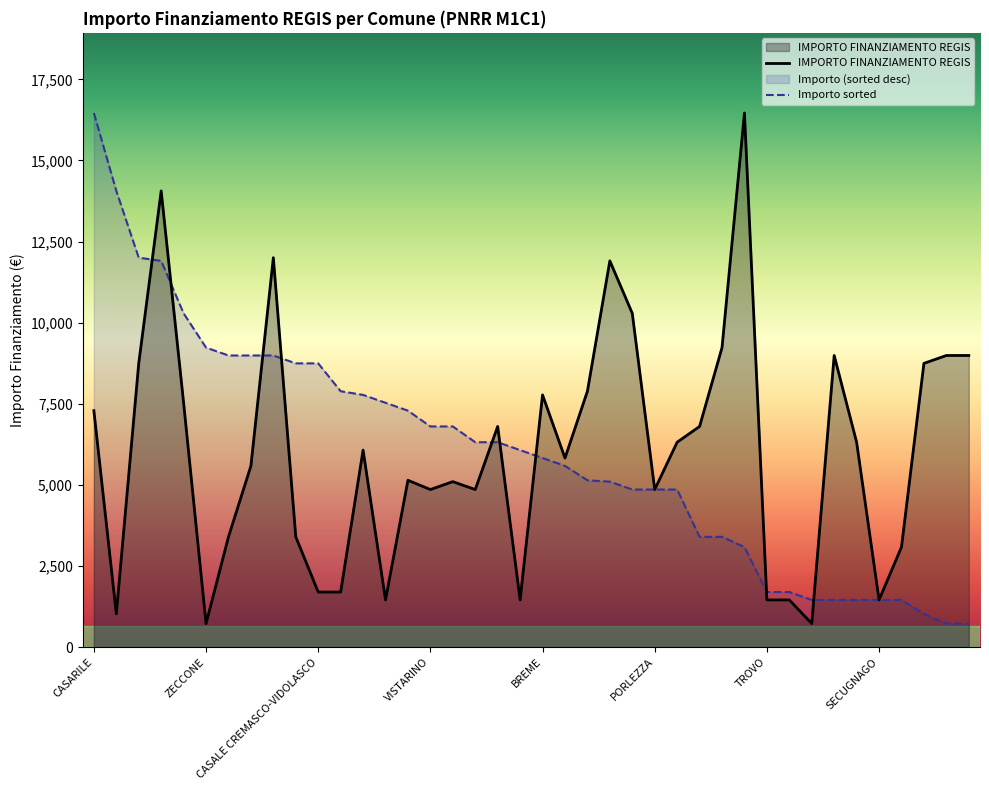

Which series has the largest total across all categories?

IMPORTO FINANZIAMENTO REGIS